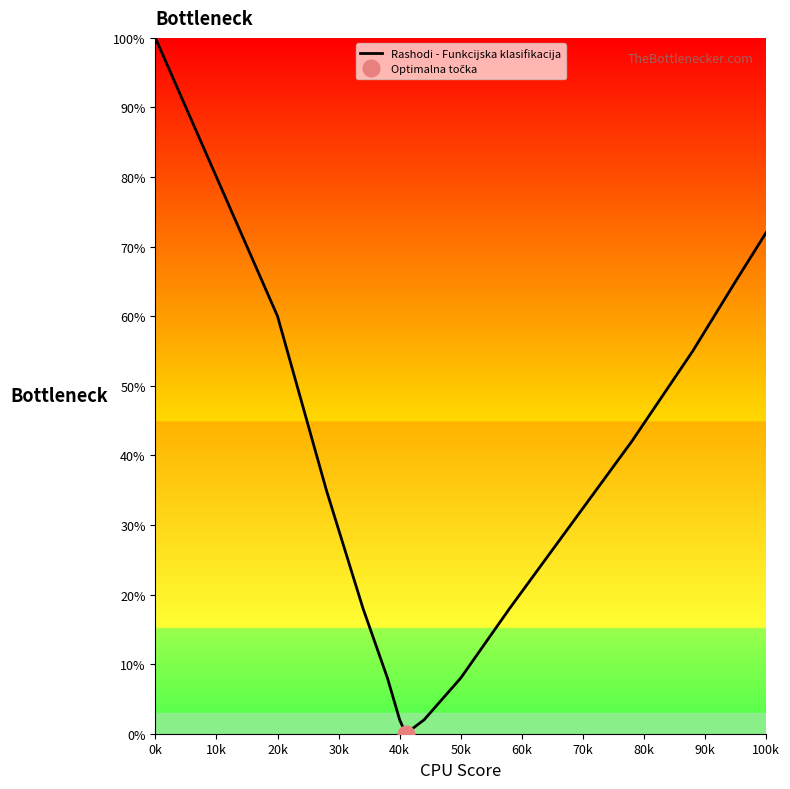

How many points are lower than both their immediate neighbors (excluding endpoints)?

1